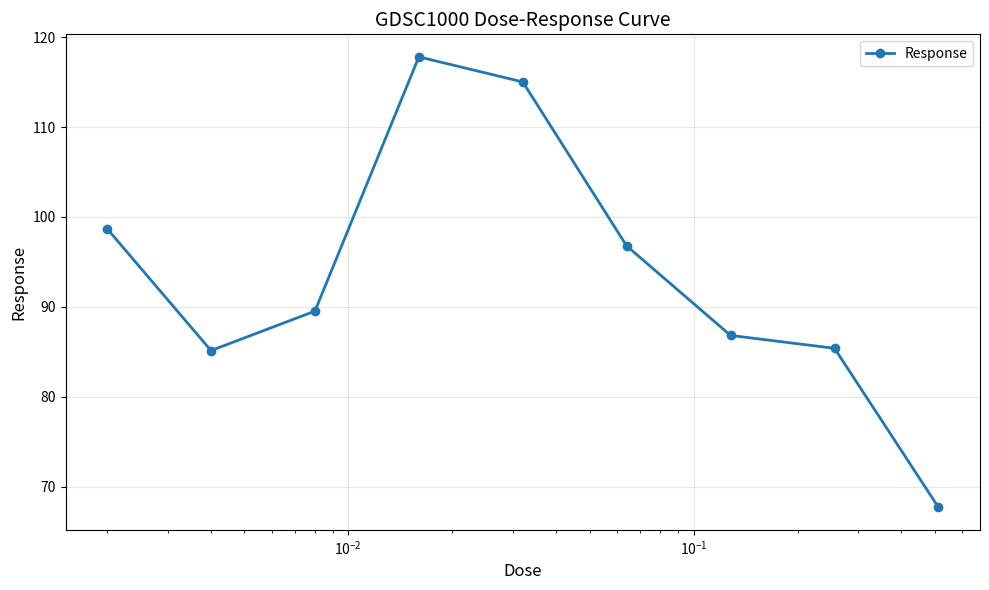

How many lines are shown in the chart?

1